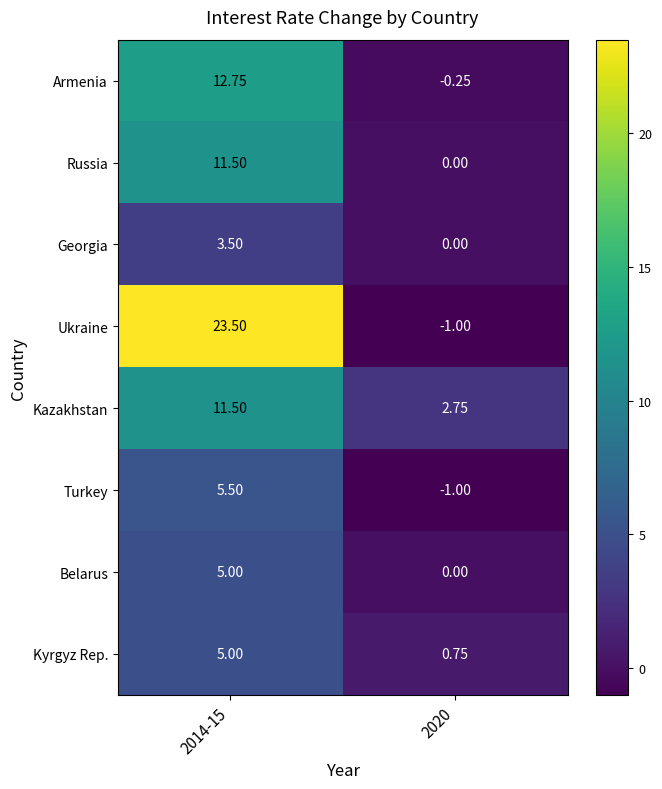

Which series has the largest range (max minus min)?

Ukraine